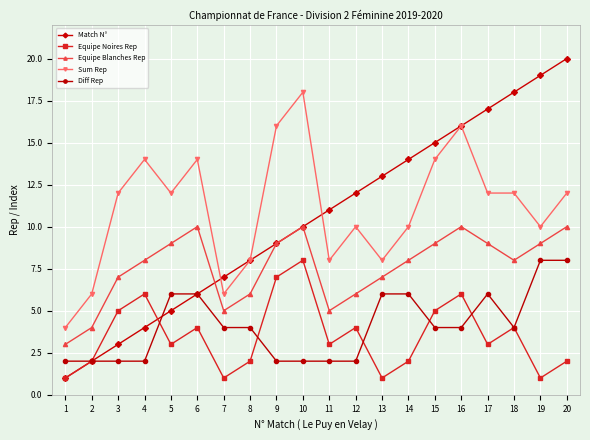

True or false: Match N° has a value of 2 at 3.

False